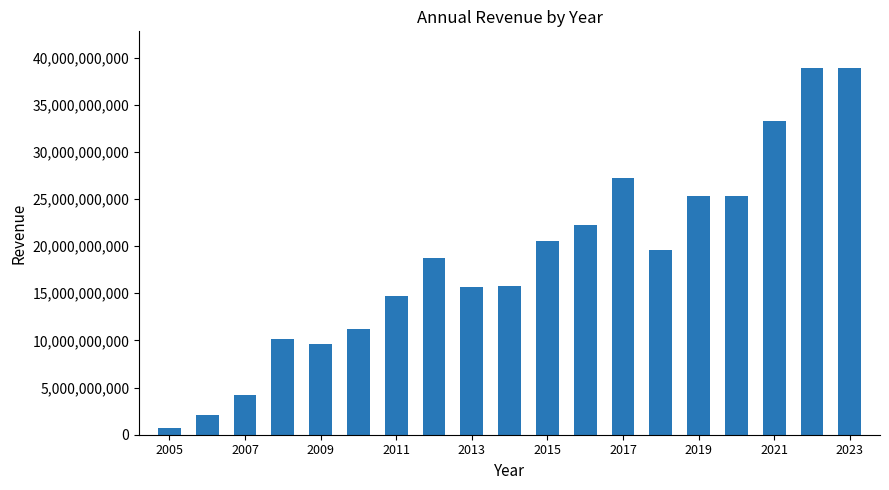

How many data points are less than 18792807195?

9